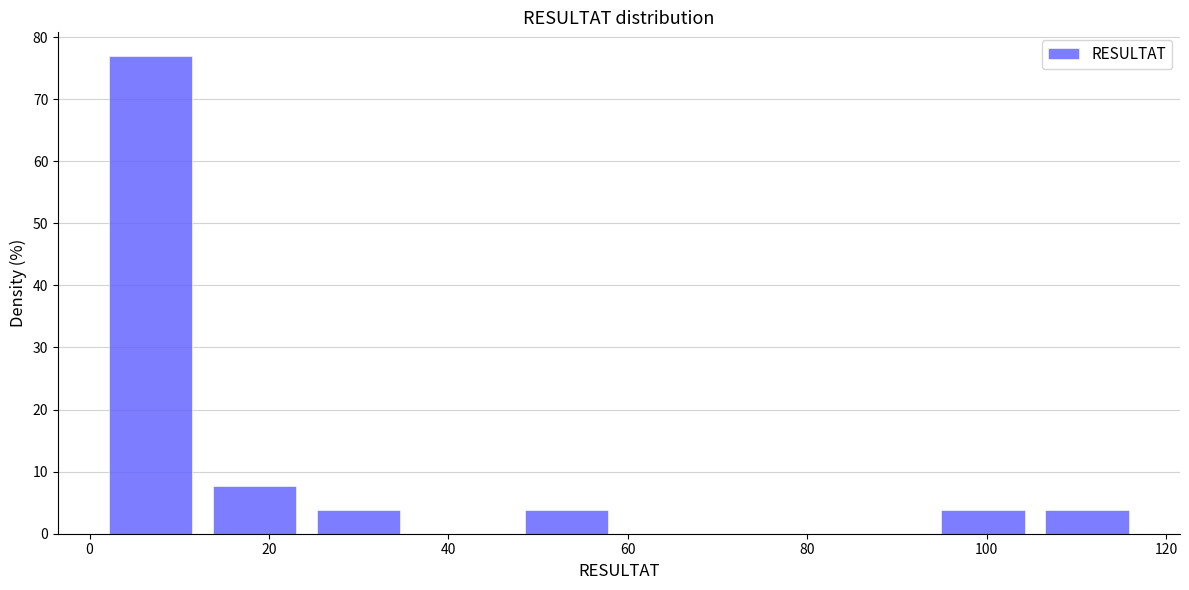

Which range on the x-axis has the tallest bar?

1.0 to 12.6